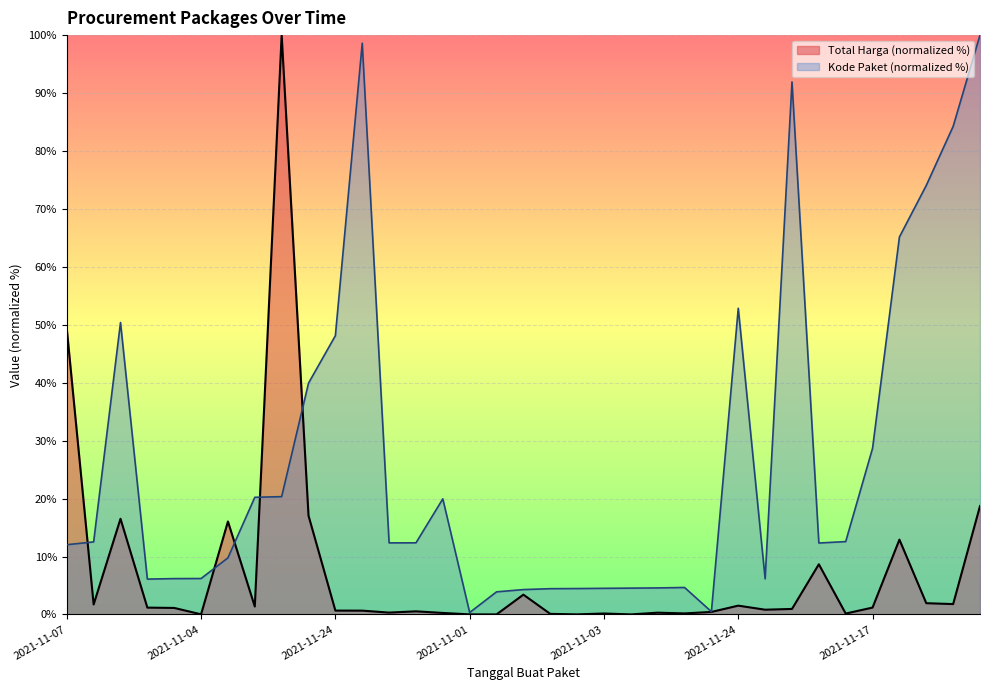

True or false: Total Harga (normalized %) and Kode Paket (normalized %) intersect in this chart.

True